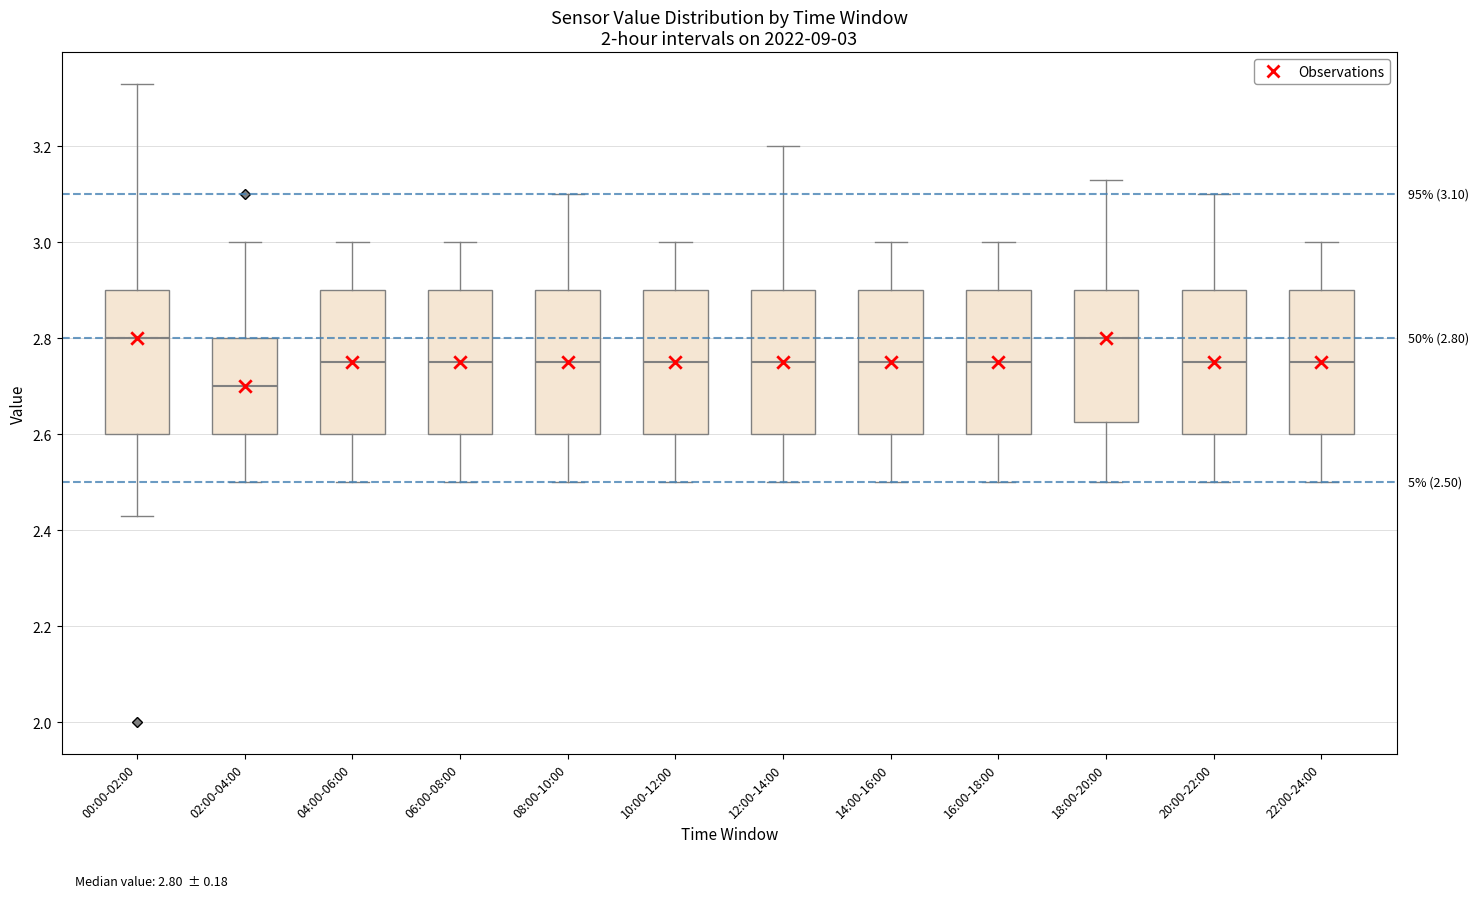

Which box has the lowest median line?

02:00-04:00